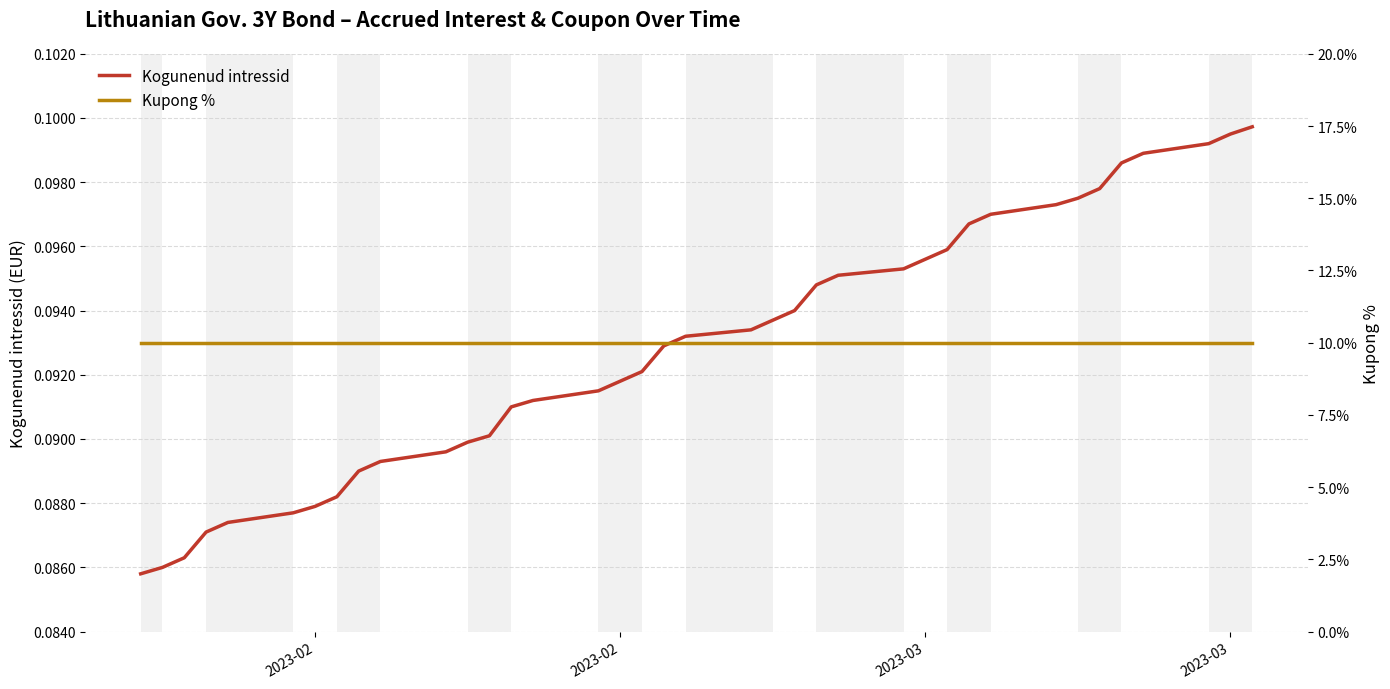

The value of Kogunenud intressid at 37 is 0.0. True or false?

False